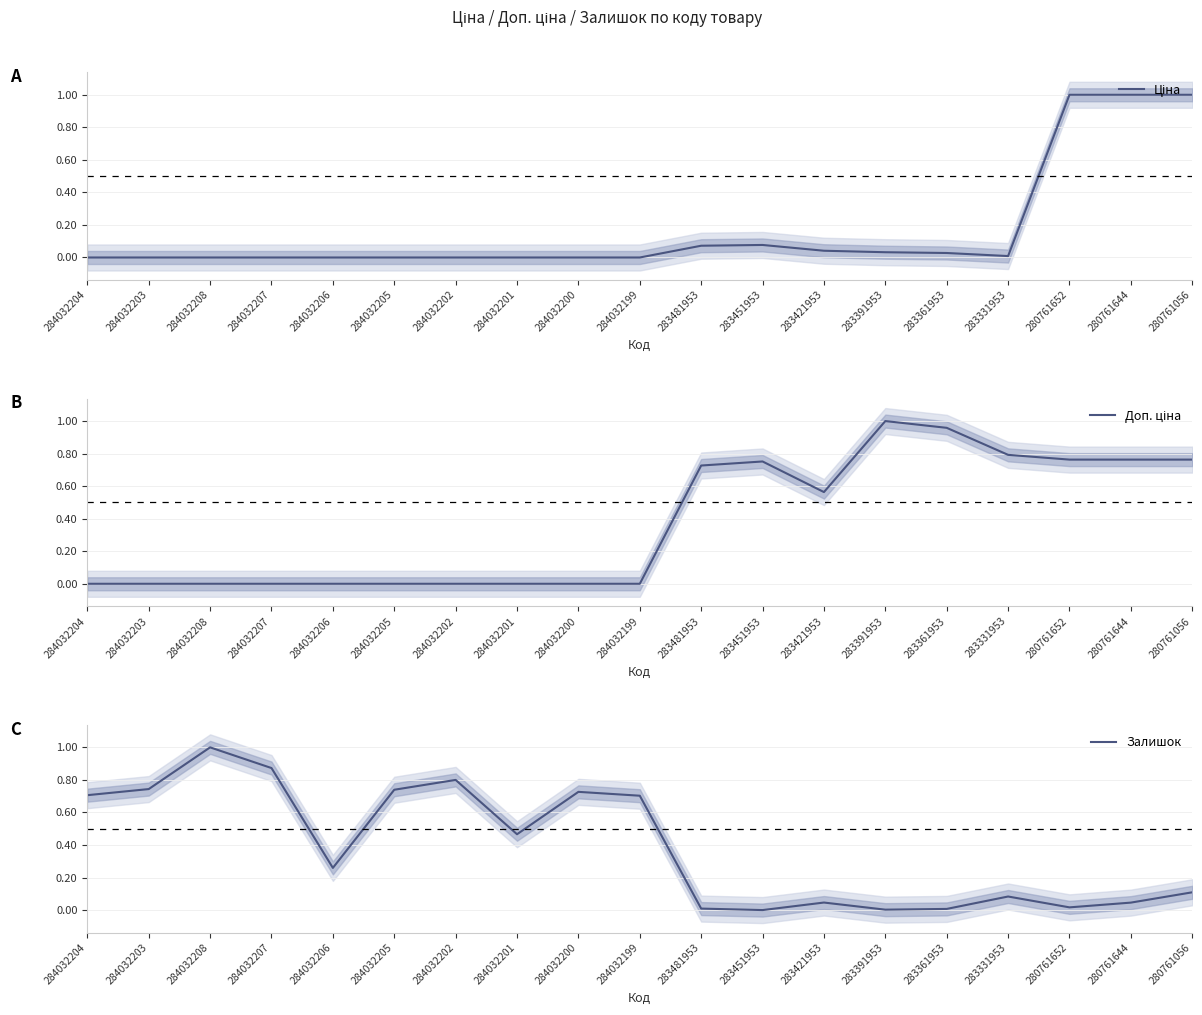

What is the difference between the Ціна values at 284032201 and 280761644?

1.0